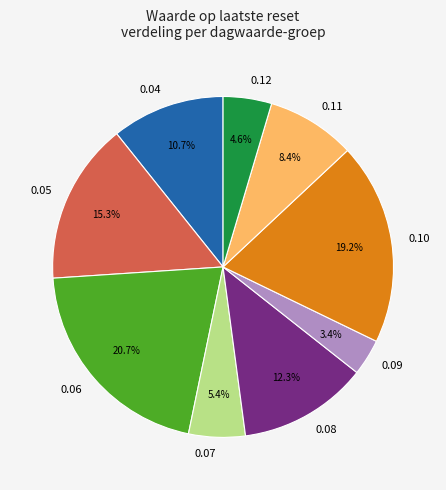

How many segments does this pie chart have?

9